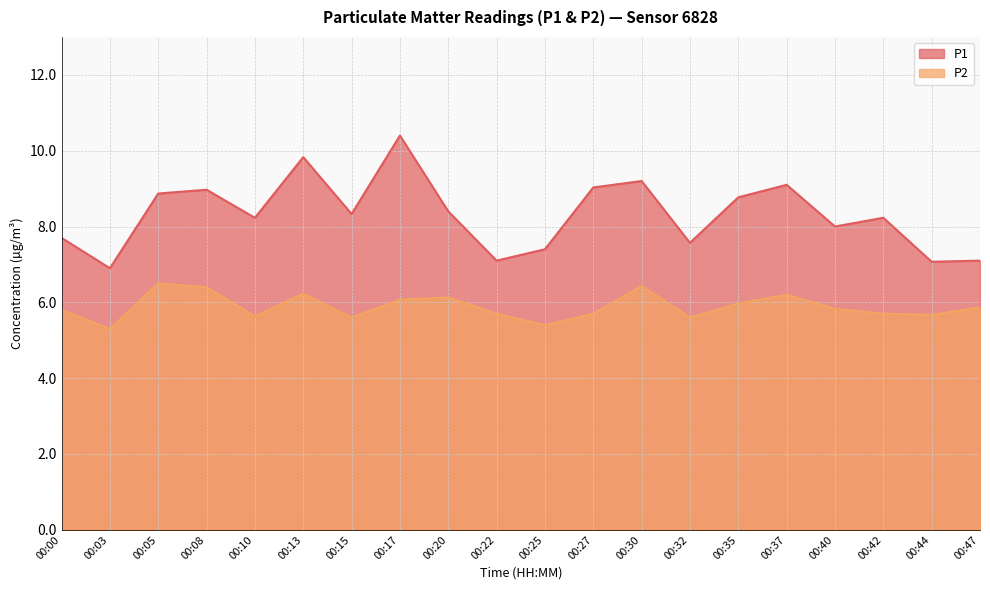

What is the sum of the P1 values at 00:10 and 00:25?

15.6